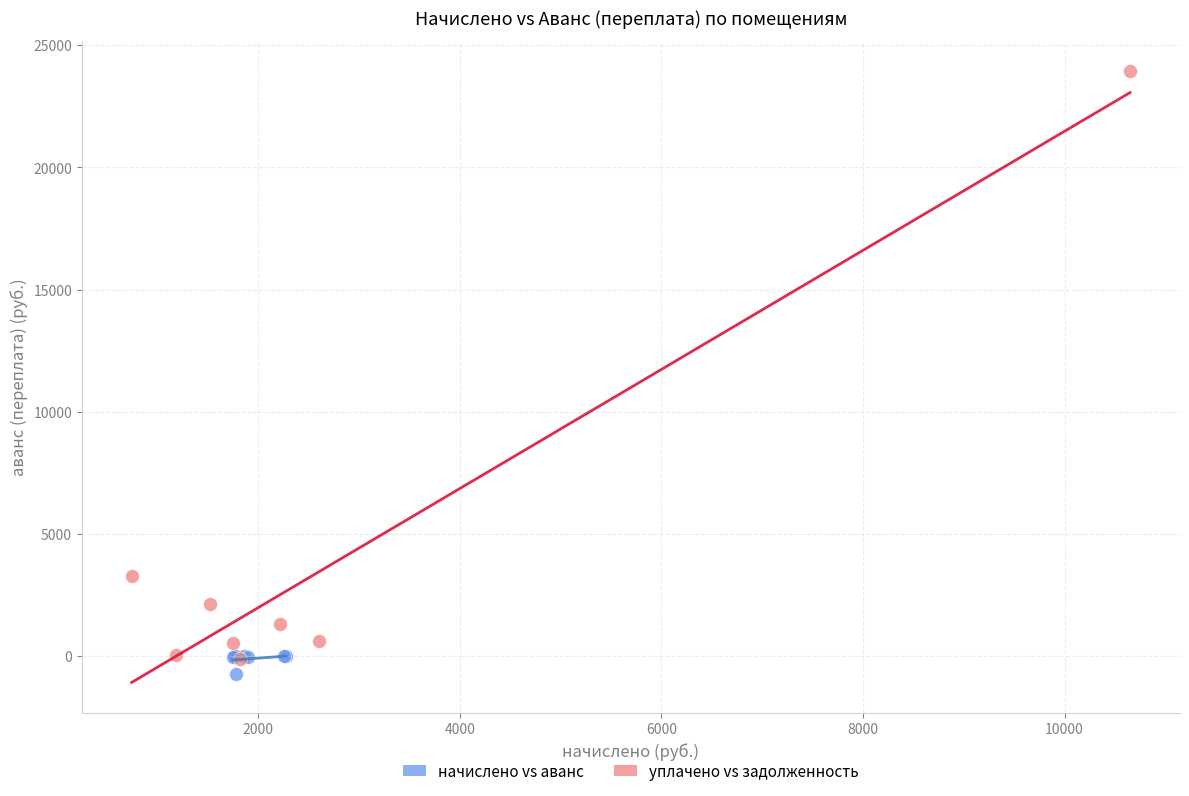

Which series contains the highest Y value?

уплачено vs задолженность